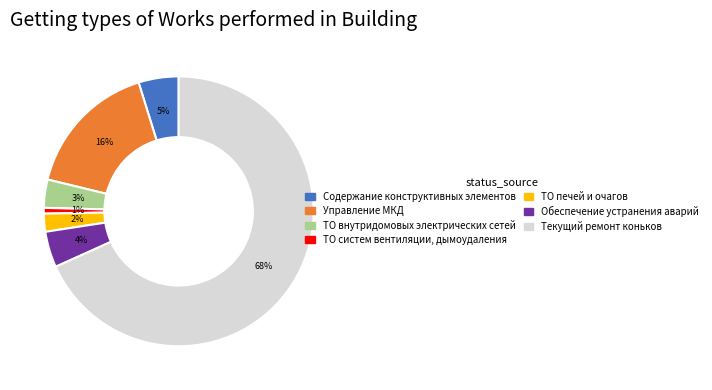

To the nearest percent, what percentage of the pie is Управление МКД?

16%